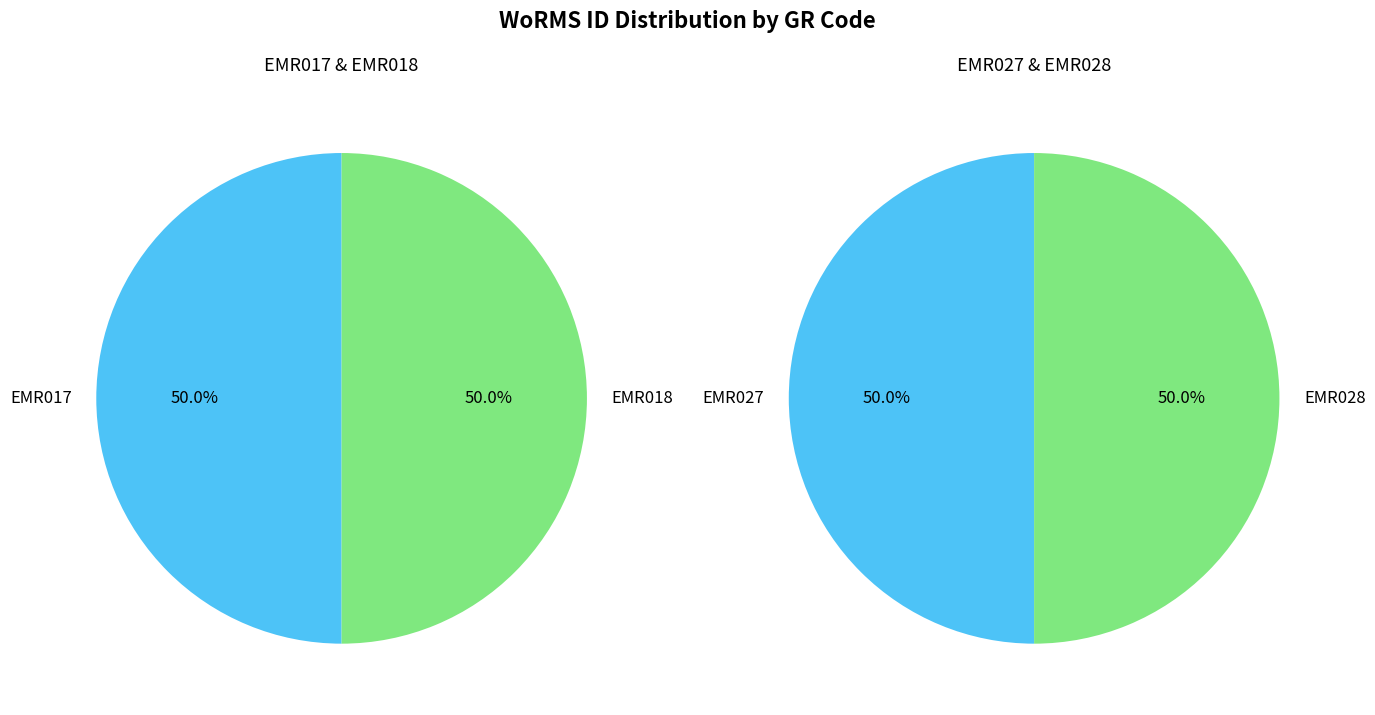

Does EMR027 account for over 50% of the chart?

No